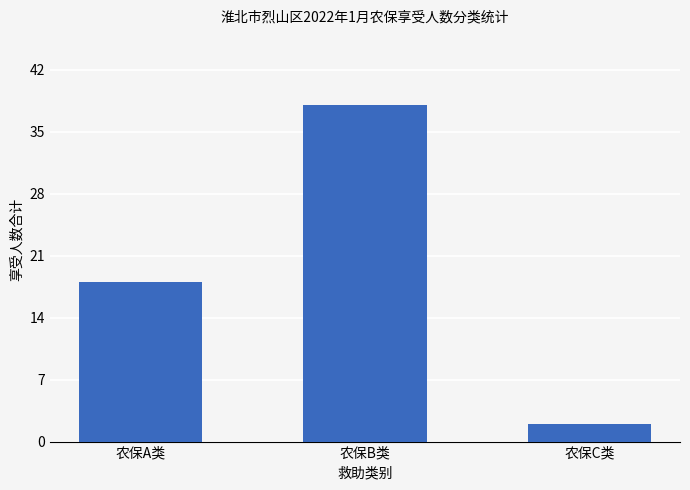

Which has a higher value, 农保C类 or 农保B类?

农保B类